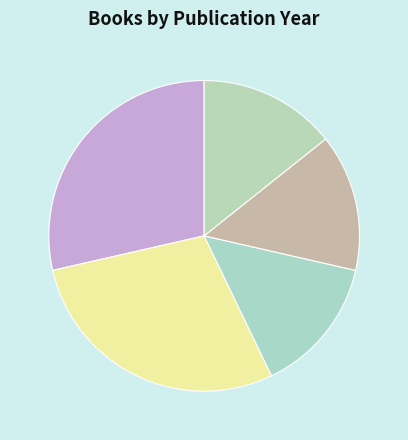

How many segments does this pie chart have?

5